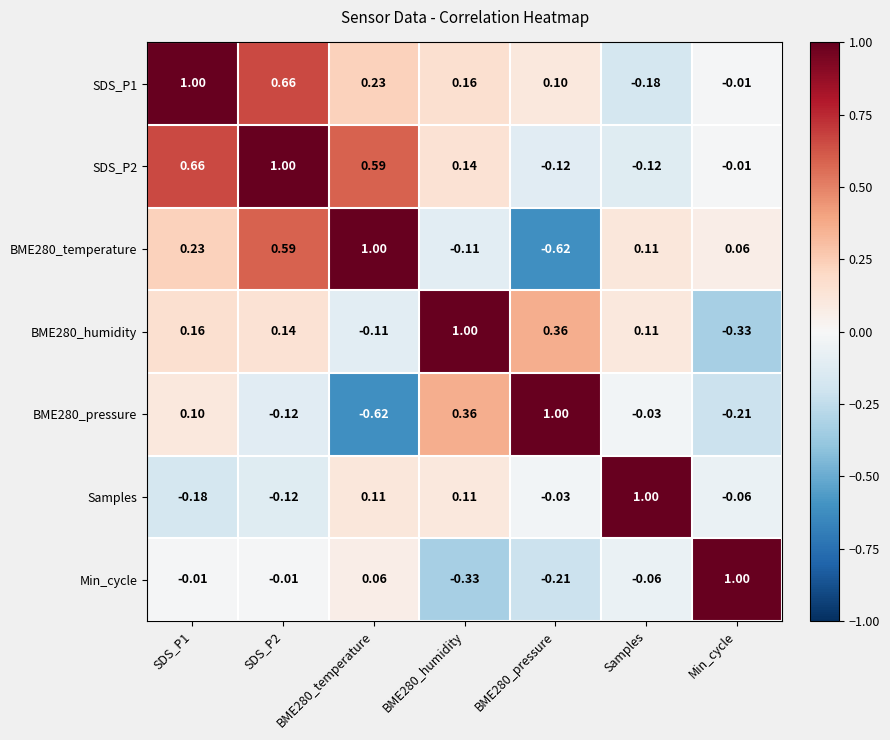

At which label is BME280_pressure closest to 0?

Samples